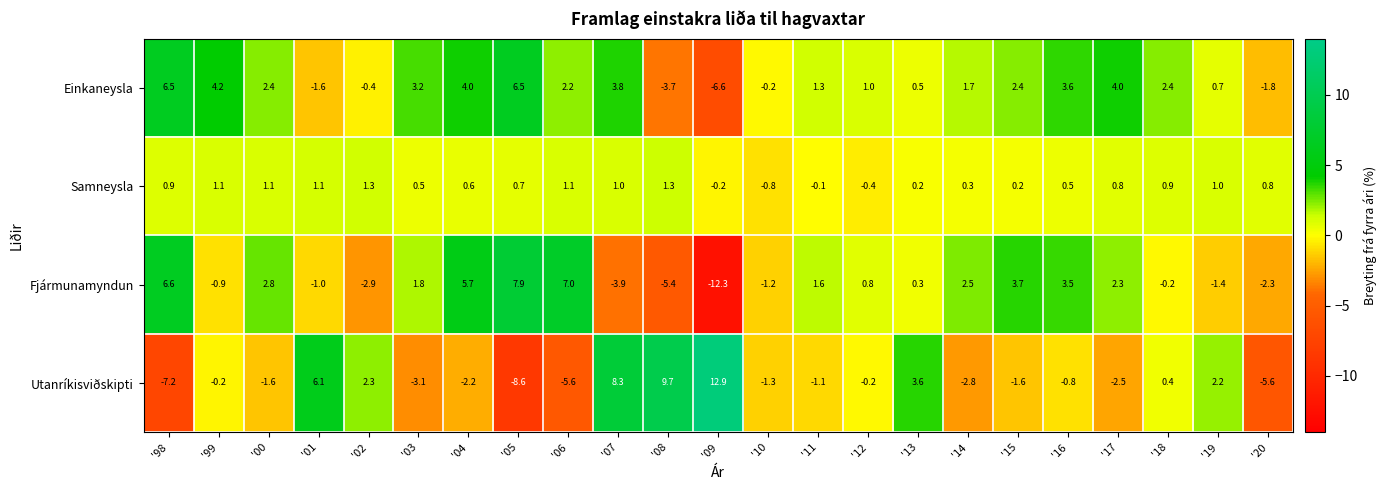

List the series in order of their peak value, lowest first.

Samneysla, Einkaneysla, Fjármunamyndun, Utanríkisviðskipti